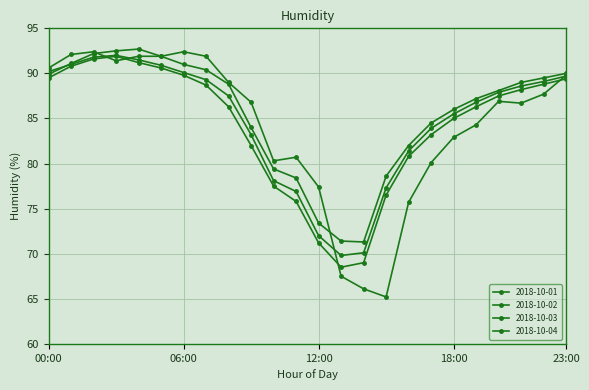

Reading left to right, extract all data points from this chart.

2018-10-01: 00:00=89.9	01:00=91.1	02:00=92.2	03:00=92.5	04:00=92.7	05:00=91.9	06:00=92.4	07:00=91.9	08:00=89.0	09:00=86.8	10:00=80.3	11:00=80.7	12:00=77.4	13:00=67.5	14:00=66.1	15:00=65.2	16:00=75.7	17:00=80.1	18:00=82.9	19:00=84.3	20:00=86.9	21:00=86.7	22:00=87.7	23:00=89.8
2018-10-02: 00:00=90.6	01:00=92.1	02:00=92.4	03:00=91.4	04:00=91.9	05:00=91.9	06:00=91.0	07:00=90.4	08:00=88.8	09:00=84.0	10:00=79.4	11:00=78.4	12:00=73.4	13:00=71.4	14:00=71.3	15:00=78.6	16:00=82.0	17:00=84.5	18:00=86.0	19:00=87.2	20:00=88.1	21:00=89.0	22:00=89.5	23:00=90.0
2018-10-03: 00:00=90.2	01:00=91.0	02:00=91.8	03:00=92.0	04:00=91.5	05:00=90.9	06:00=90.1	07:00=89.3	08:00=87.5	09:00=83.2	10:00=78.1	11:00=76.9	12:00=72.0	13:00=69.8	14:00=70.1	15:00=77.3	16:00=81.4	17:00=83.9	18:00=85.5	19:00=86.8	20:00=87.9	21:00=88.6	22:00=89.1	23:00=89.7
2018-10-04: 00:00=89.5	01:00=90.8	02:00=91.6	03:00=91.9	04:00=91.2	05:00=90.6	06:00=89.8	07:00=88.7	08:00=86.3	09:00=82.0	10:00=77.5	11:00=75.8	12:00=71.2	13:00=68.5	14:00=69.0	15:00=76.5	16:00=80.8	17:00=83.2	18:00=85.0	19:00=86.3	20:00=87.5	21:00=88.2	22:00=88.8	23:00=89.4